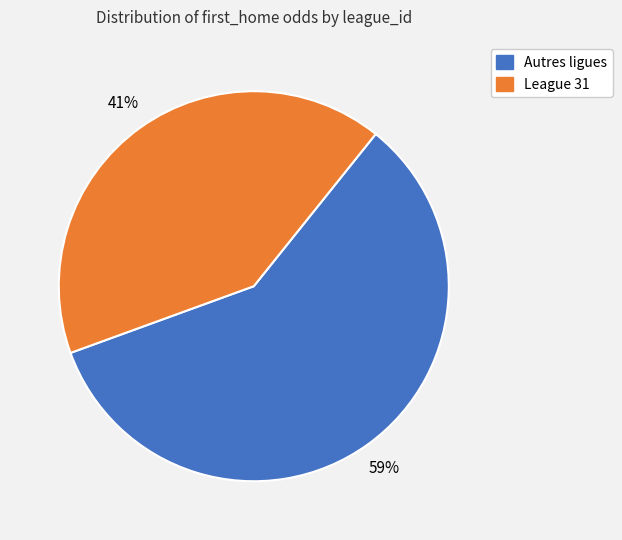

To the nearest percent, what is the average slice percentage?

50%